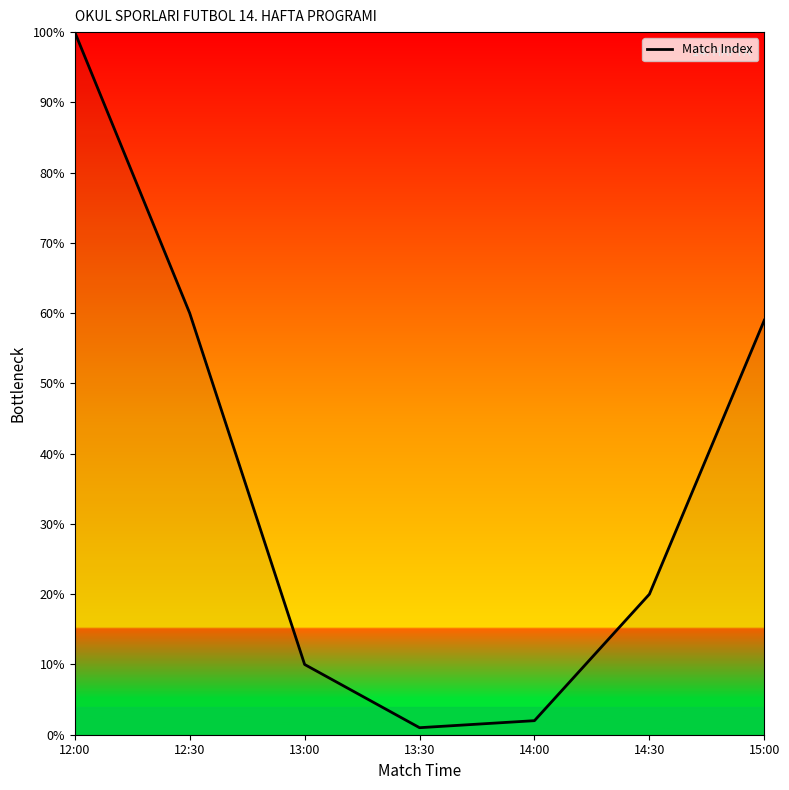

Is it true that the value at 13:30 is 1?

True